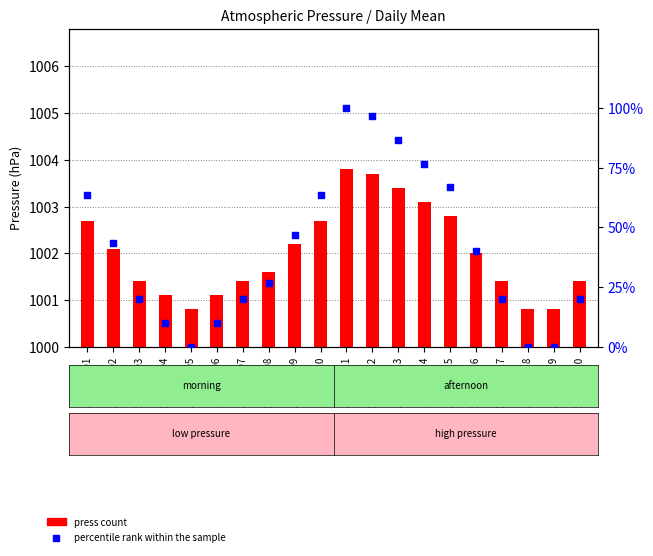

At which category is the sum across all series the highest?

2022-08-11